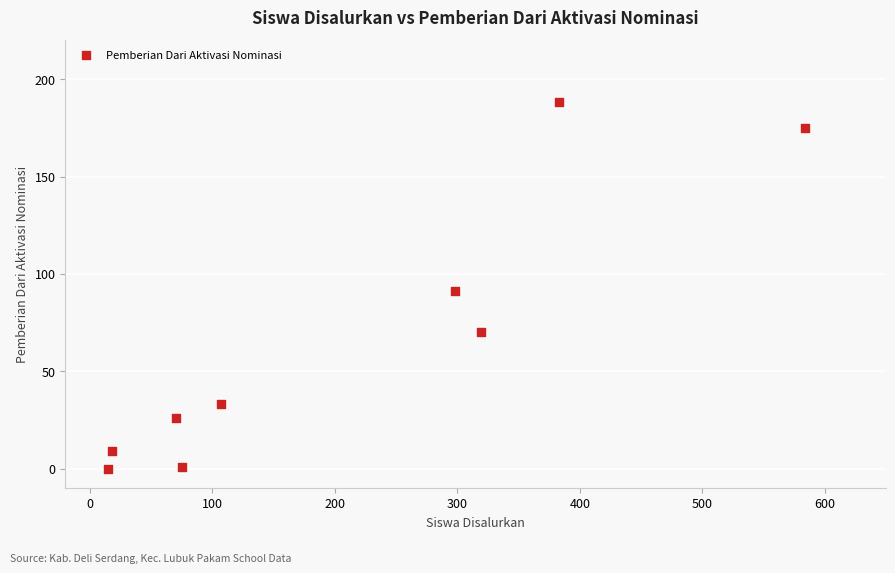

What Y value in the scatter plot is closest to 94?

91